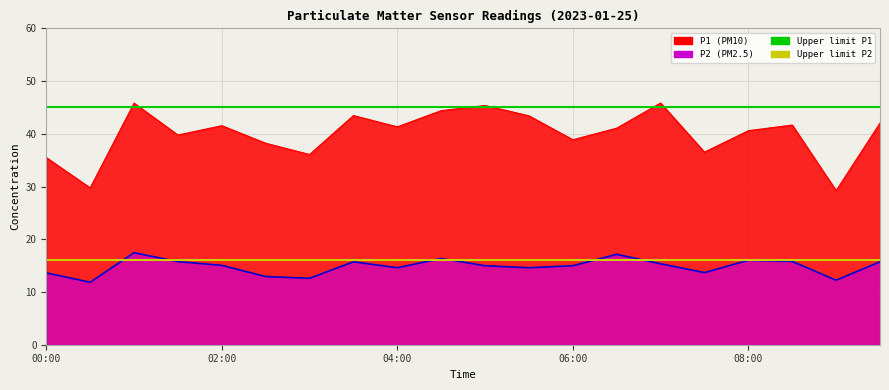

True or false: Upper limit P1 has a value of 21 at 02:00.

False